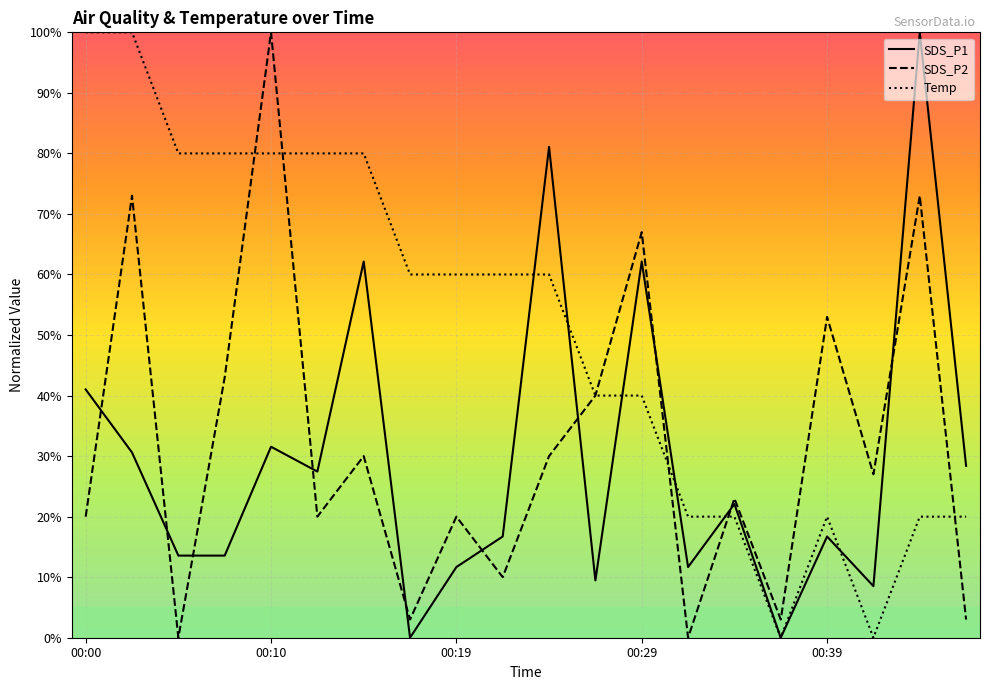

What is the greatest value displayed?

100.0